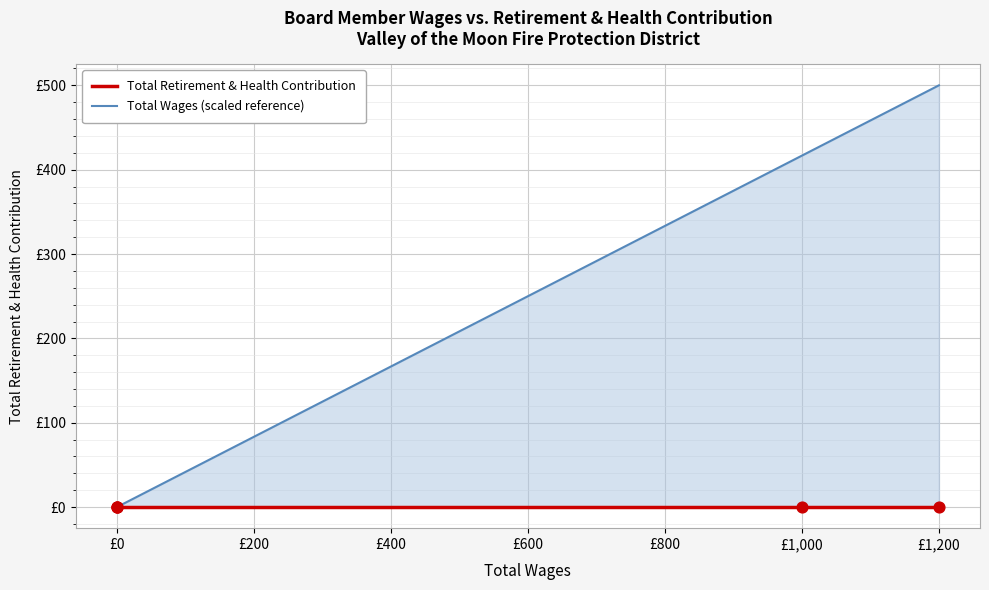

Which series reaches the maximum Y coordinate?

Total Wages (scaled reference)